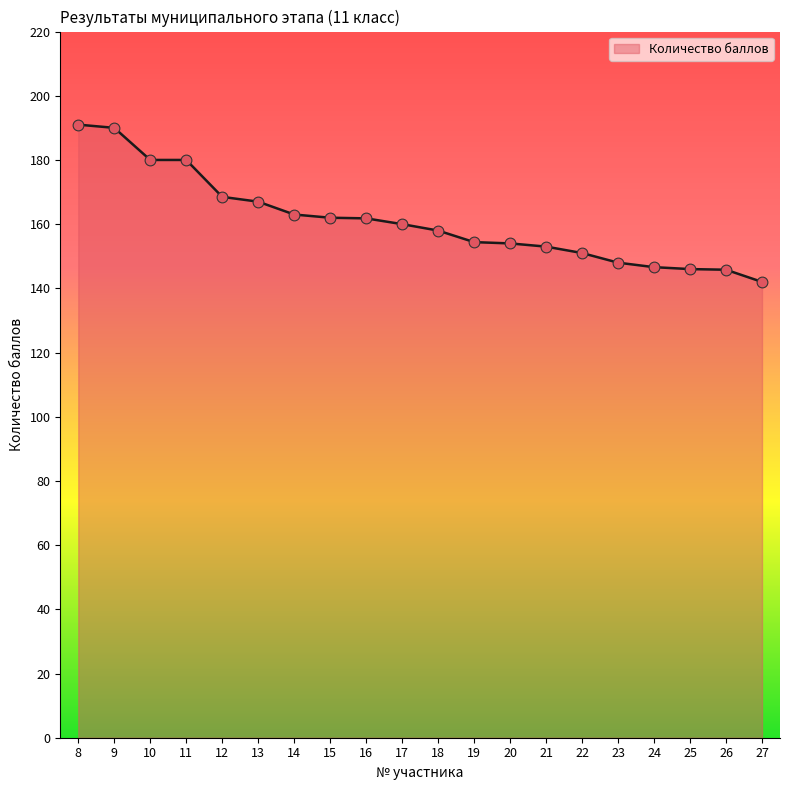

What is the change in value from 9 to 22?

-39.0